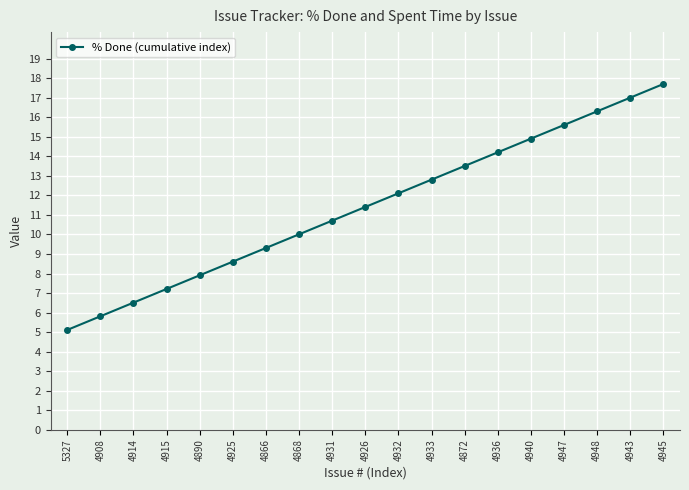

True or false: the data has more than 2 interior local peaks.

False